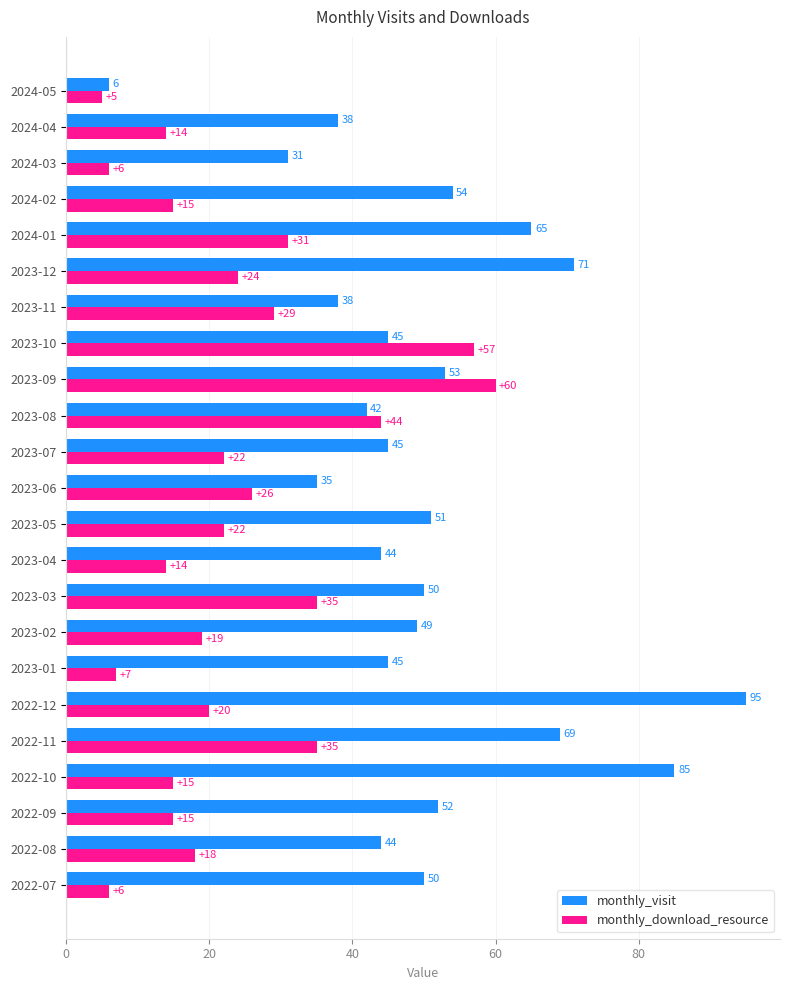

What are all the series names shown in the legend?

monthly_visit, monthly_download_resource